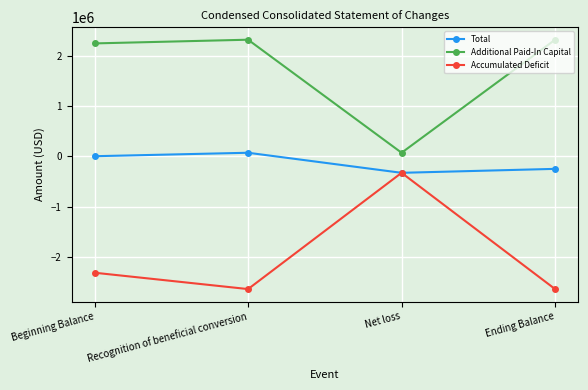

Reading right to left, extract all data points from this chart.

Total: Ending Balance=-246977	Net loss=-325684	Recognition of beneficial conversion=73750	Beginning Balance=4957
Additional Paid-In Capital: Ending Balance=2324843	Net loss=73750	Recognition of beneficial conversion=2324843	Beginning Balance=2251093
Accumulated Deficit: Ending Balance=-2640728	Net loss=-325684	Recognition of beneficial conversion=-2640728	Beginning Balance=-2315044